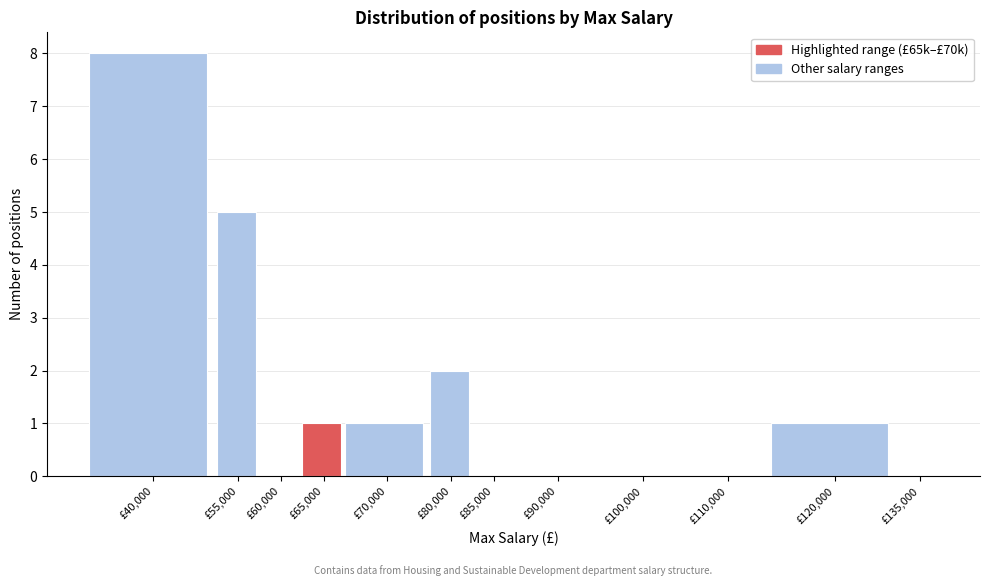

Reading left to right, list all the values displayed in this chart.

£40,000=8	£55,000=5	£60,000=0	£65,000=1	£70,000=1	£80,000=2	£85,000=0	£90,000=0	£100,000=0	£110,000=0	£120,000=1	£135,000=0